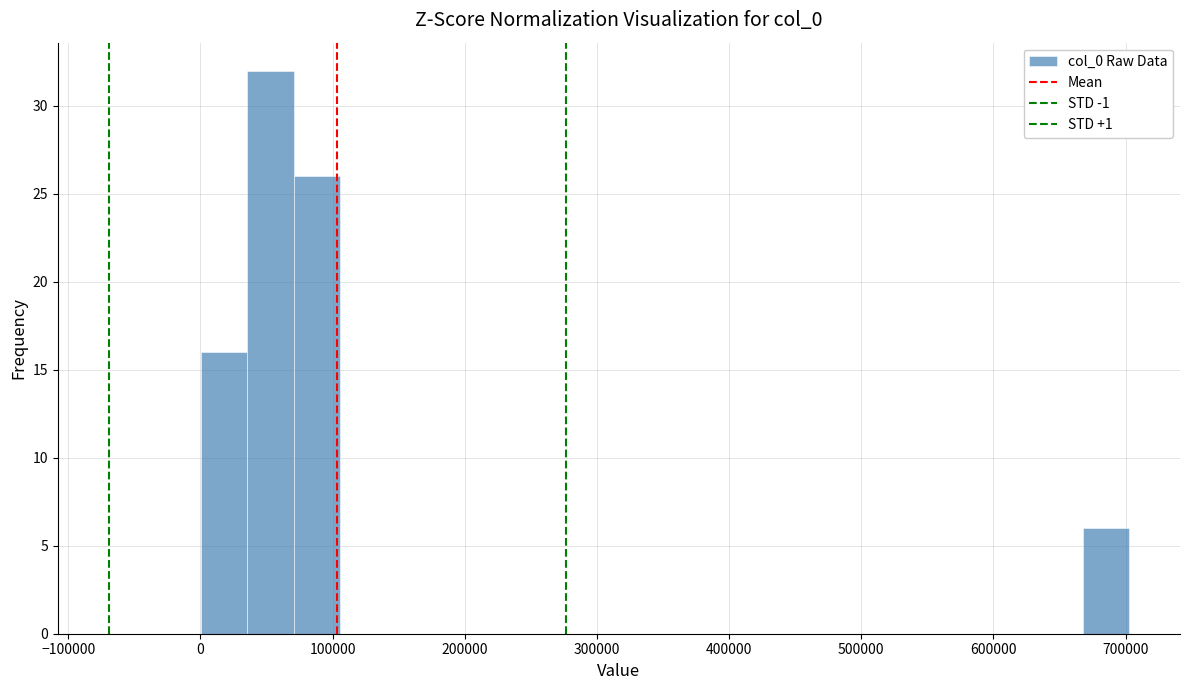

Around what value on the x-axis is the tallest bar? Give the approximate position of its centre, as read against the axis.

50000